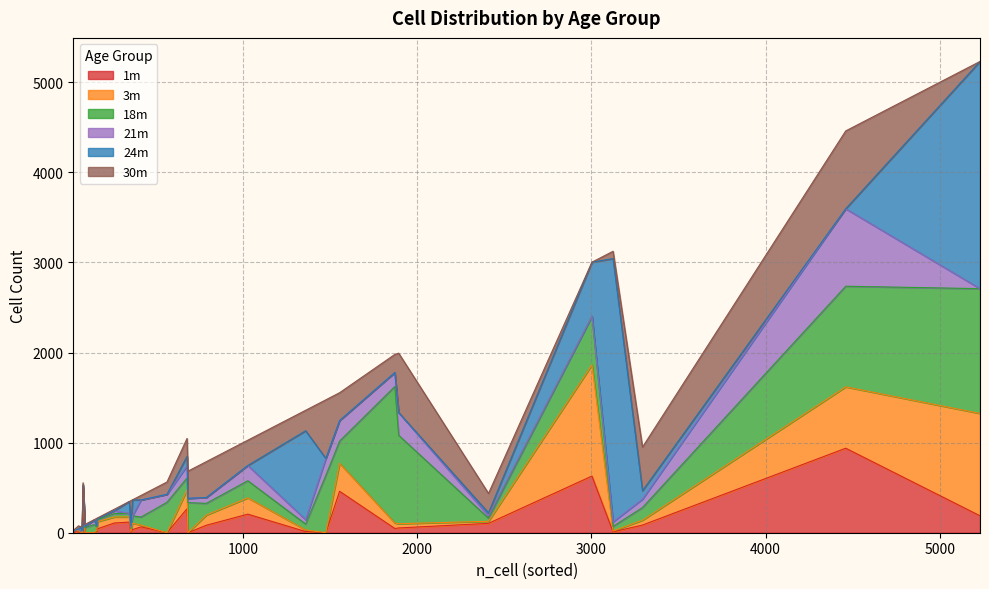

Between which two adjacent categories do 18m and 24m first intersect?

3 and 4